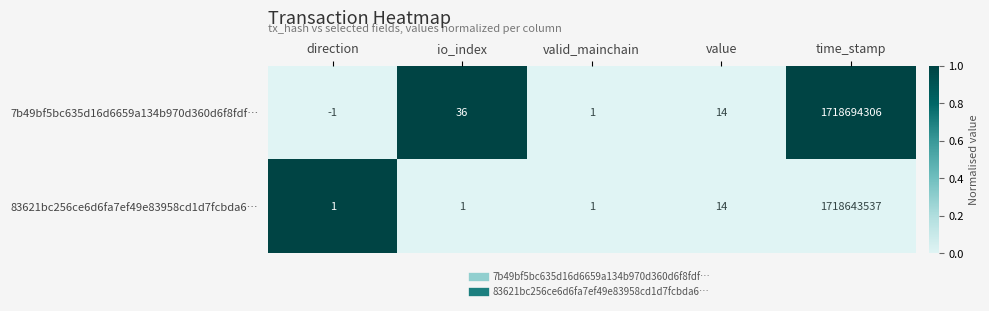

What is the approximate value of 7b49bf5bc635d16d6659a134b970d360d6f8fdf… at io_index?

36